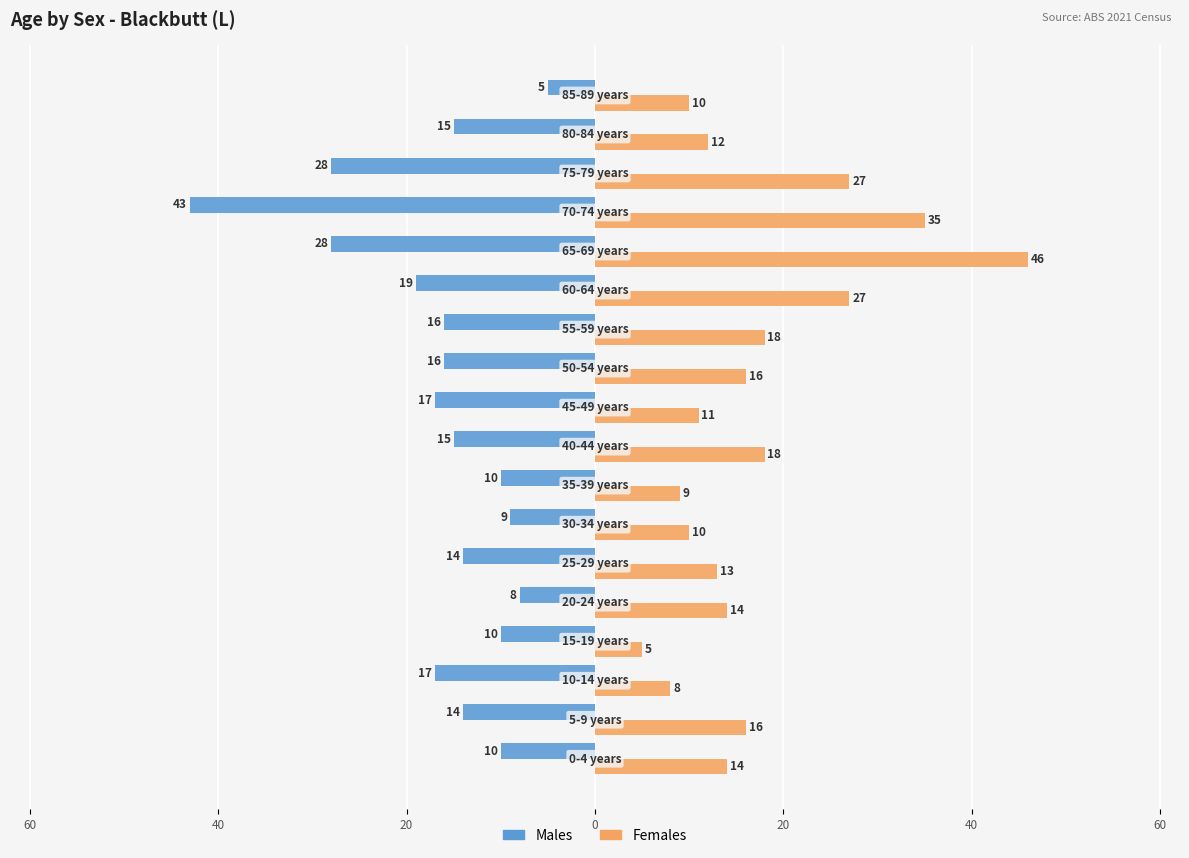

Reading left to right, list all the values displayed in this chart.

Males: -10	-14	-17	-10	-8	-14	-9	-10	-15	-17	-16	-16	-19	-28	-43	-28	-15	-5
Females: 14	16	8	5	14	13	10	9	18	11	16	18	27	46	35	27	12	10